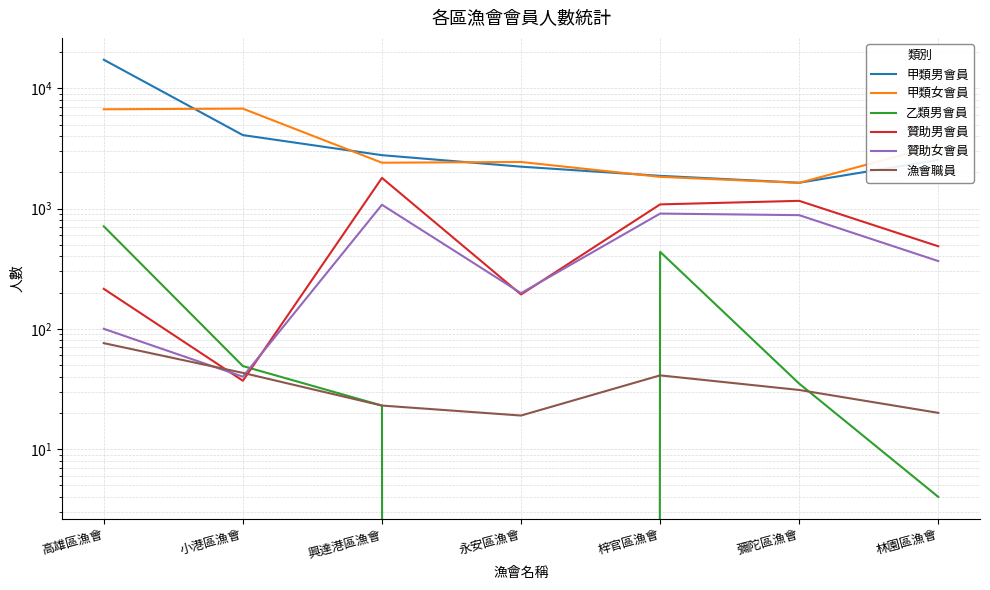

What is the difference between the second highest and minimum values in the 贊助男會員 series?

1123